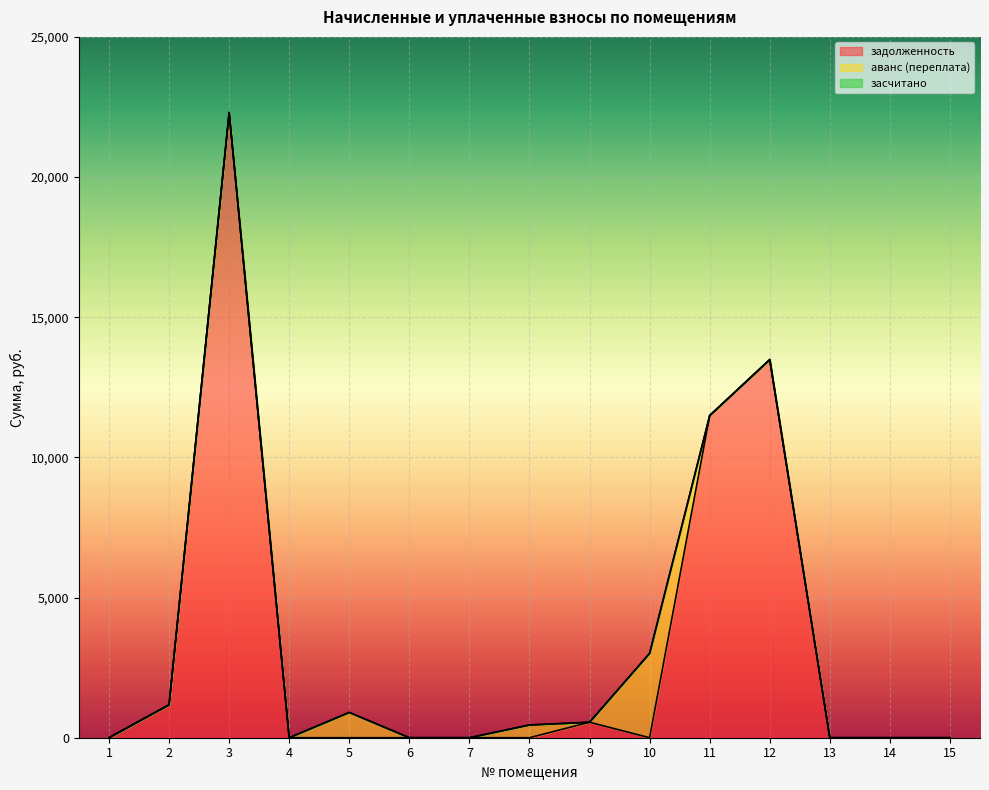

What is the total value across all series at 11?

11492.1